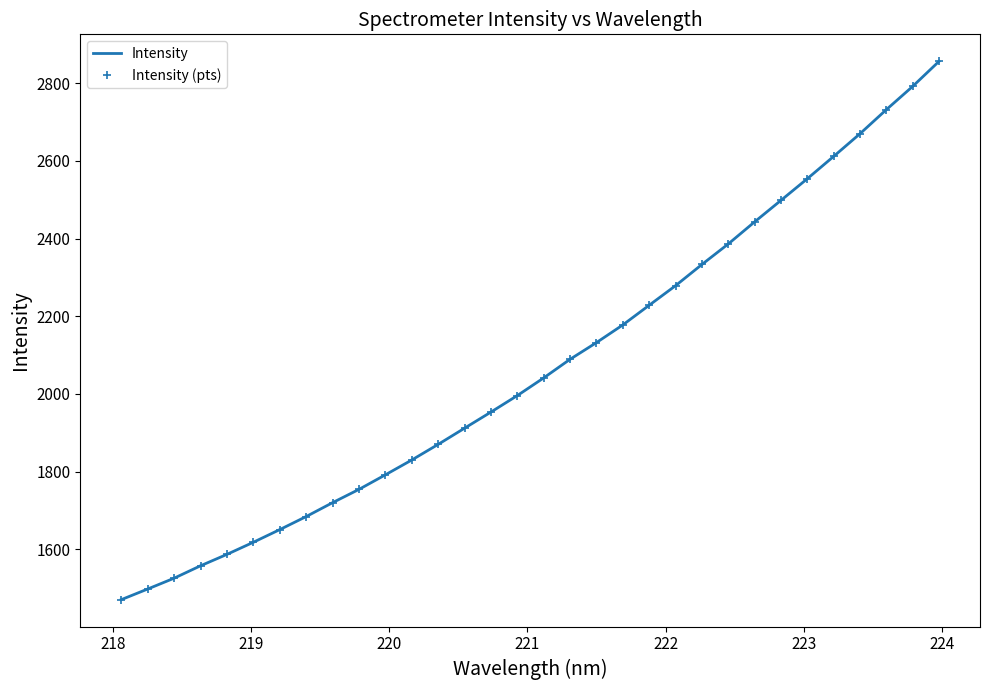

True or false: Intensity and Intensity (pts) cross at least once.

False